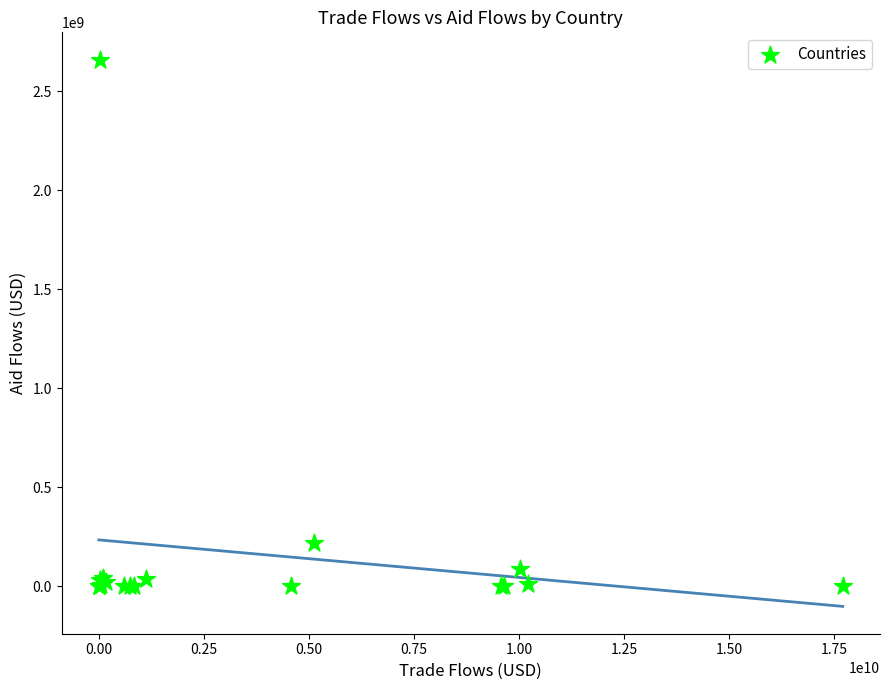

What Y value in the scatter plot is closest to 1329510602?

217906090